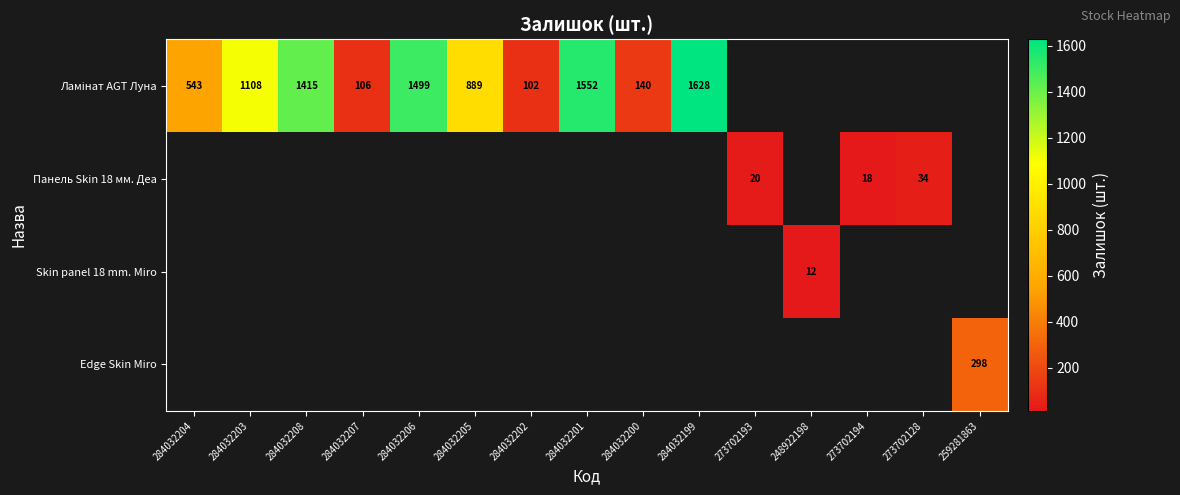

What is the smallest value displayed?

12.0